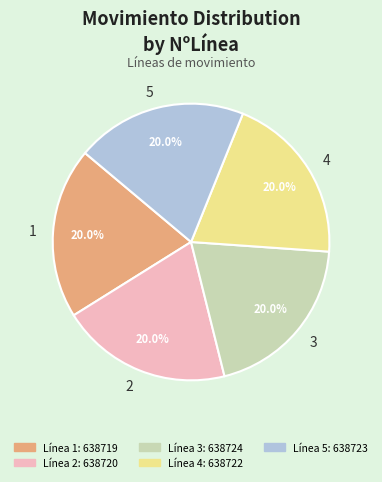

What percentage is the 3 slice, to the nearest percent?

20%